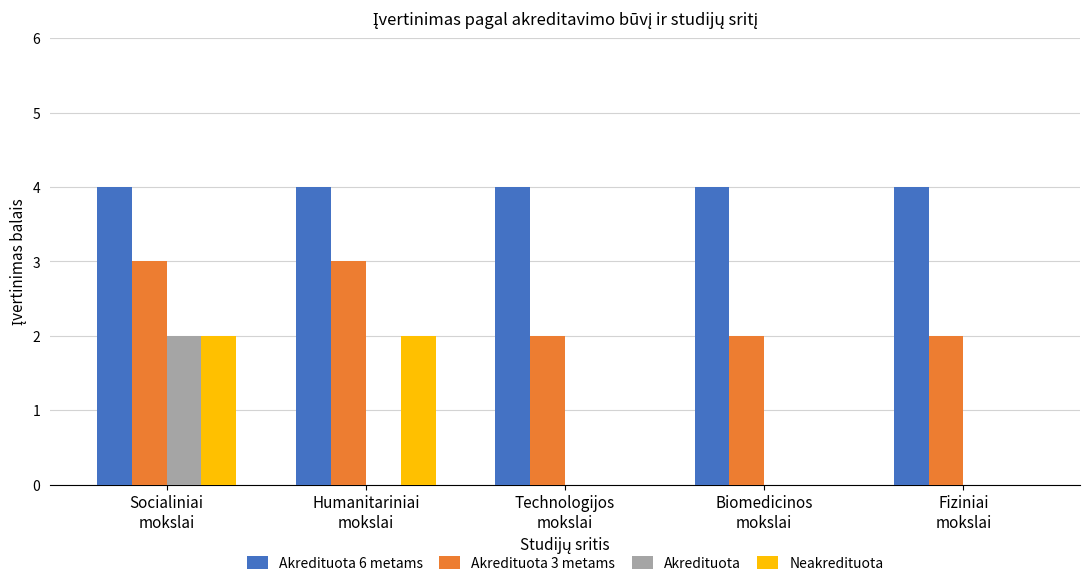

What is the maximum value shown in the chart?

4